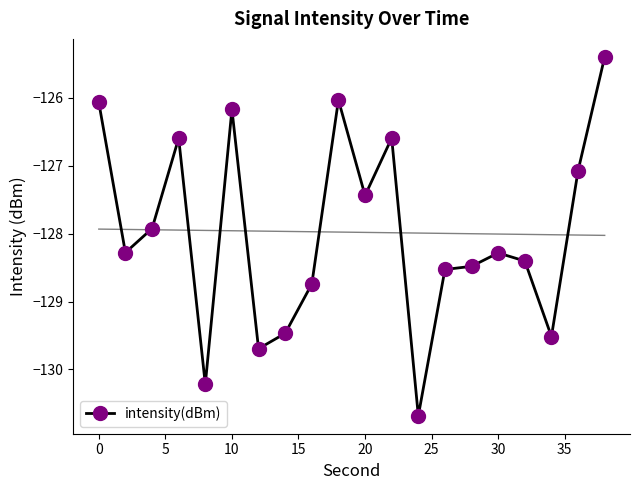

Is this an area chart (filled region under the line)?

No